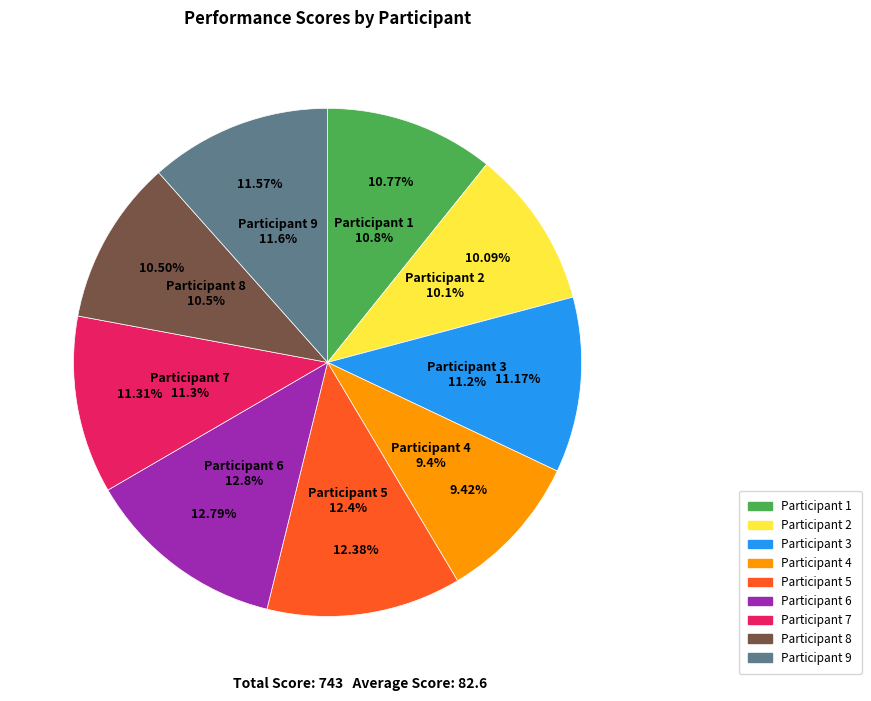

Does any single category account for the majority?

No